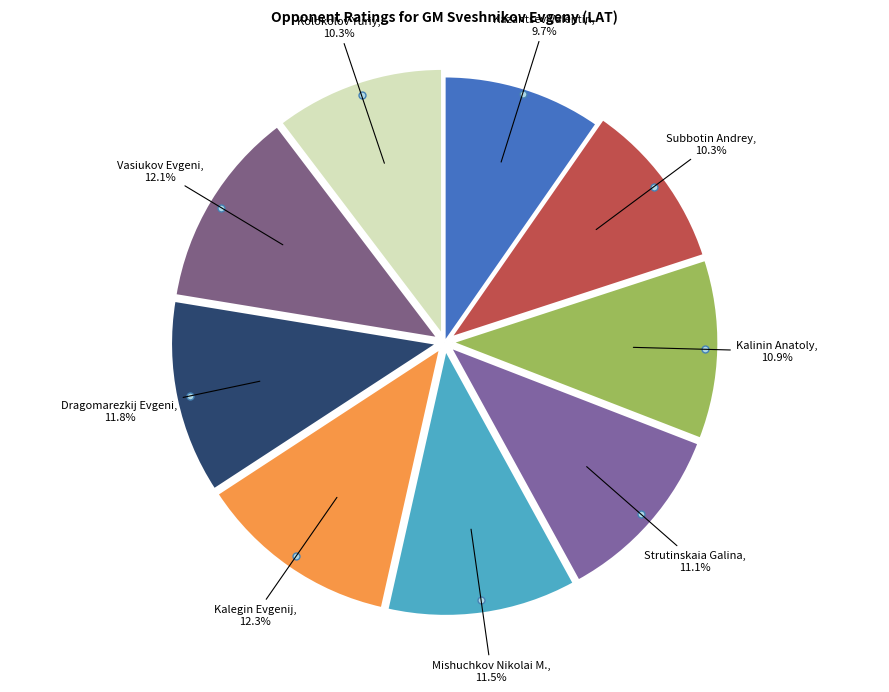

What portion of the pie excludes Vasiukov Evgeni?

87.9%